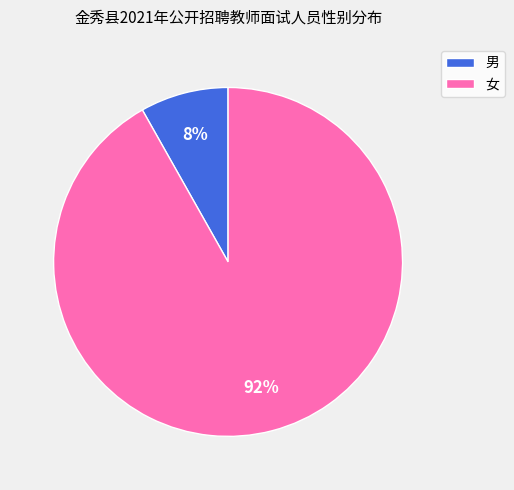

Which category has the smallest portion of the pie?

男